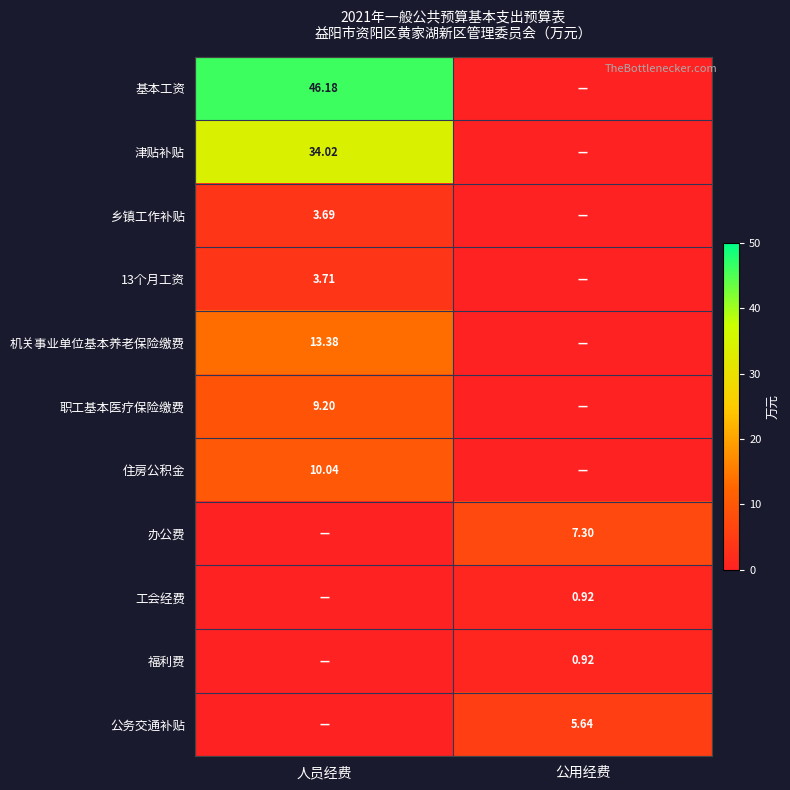

At how many categories does at least one series exceed 30?

1